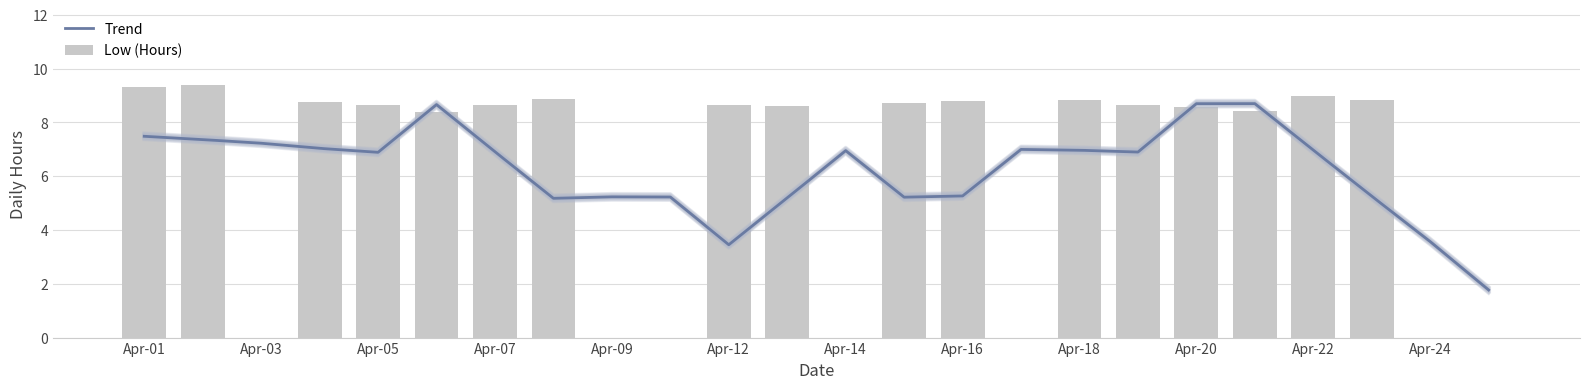

What is the greatest value displayed?

9.4